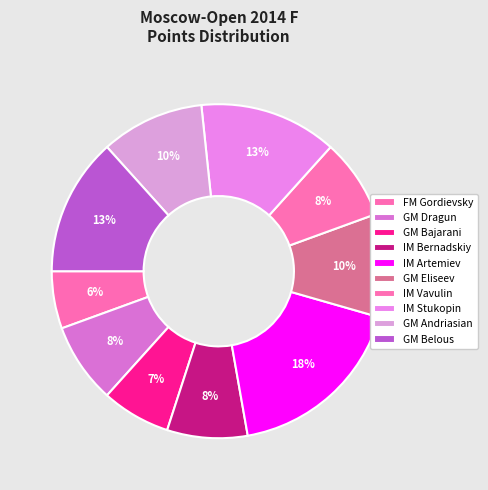

To the nearest percent, what percentage of the pie is GM Eliseev?

10%